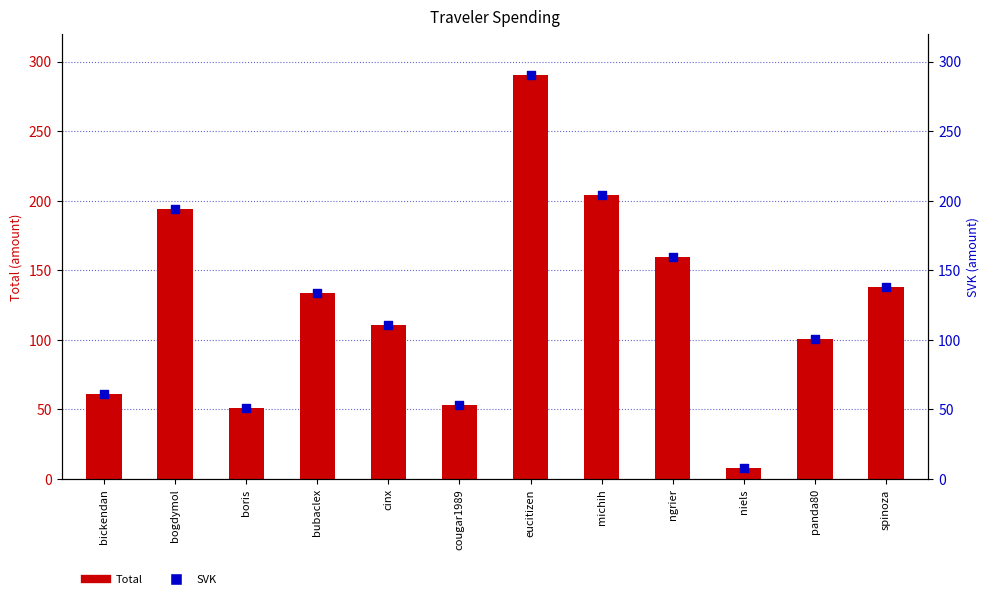

At which category is the sum across all series the highest?

eucitizen